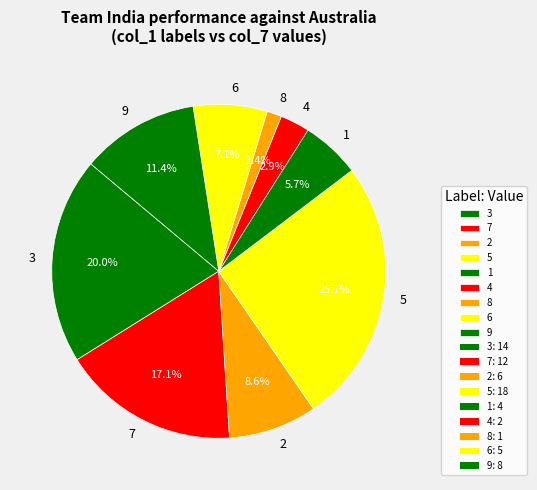

How many slices are in this pie chart?

9